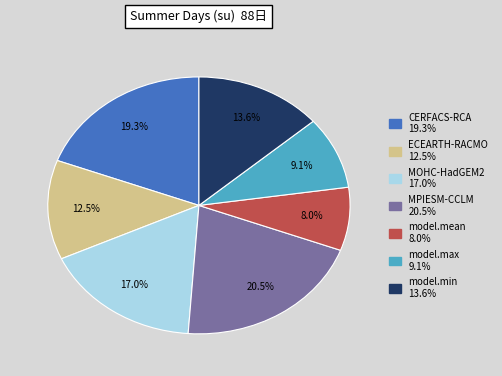

Approximately how many times larger is the value at ECEARTH-RACMO compared to model.max?

1.4